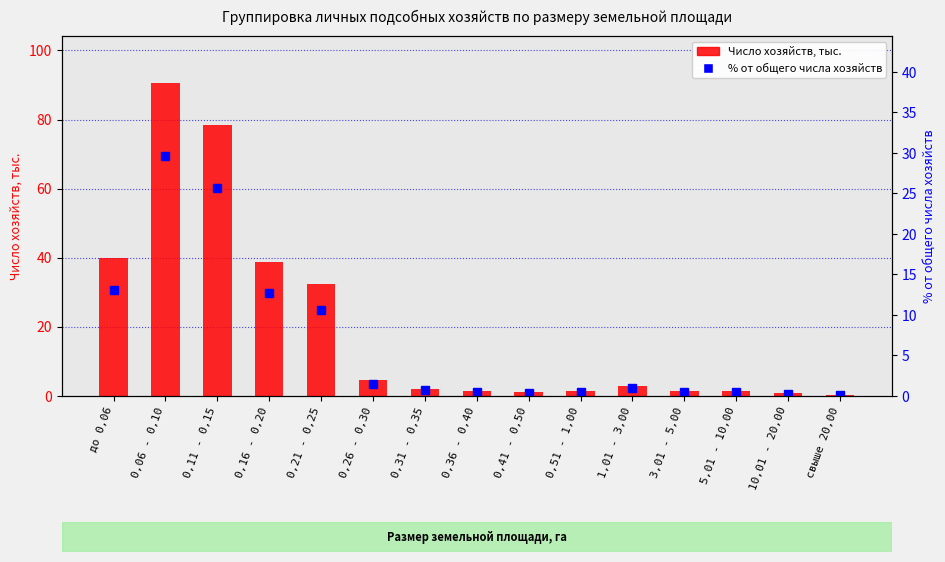

Between до 0,06 and 0,41 - 0,50, which series saw the biggest shift?

Число хозяйств, тыс.